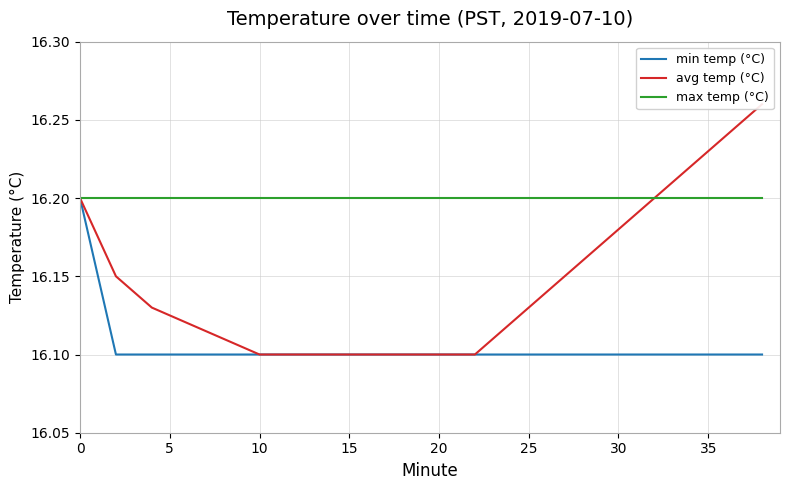

The value of min temp (°C) at 30 is 3.8. True or false?

False